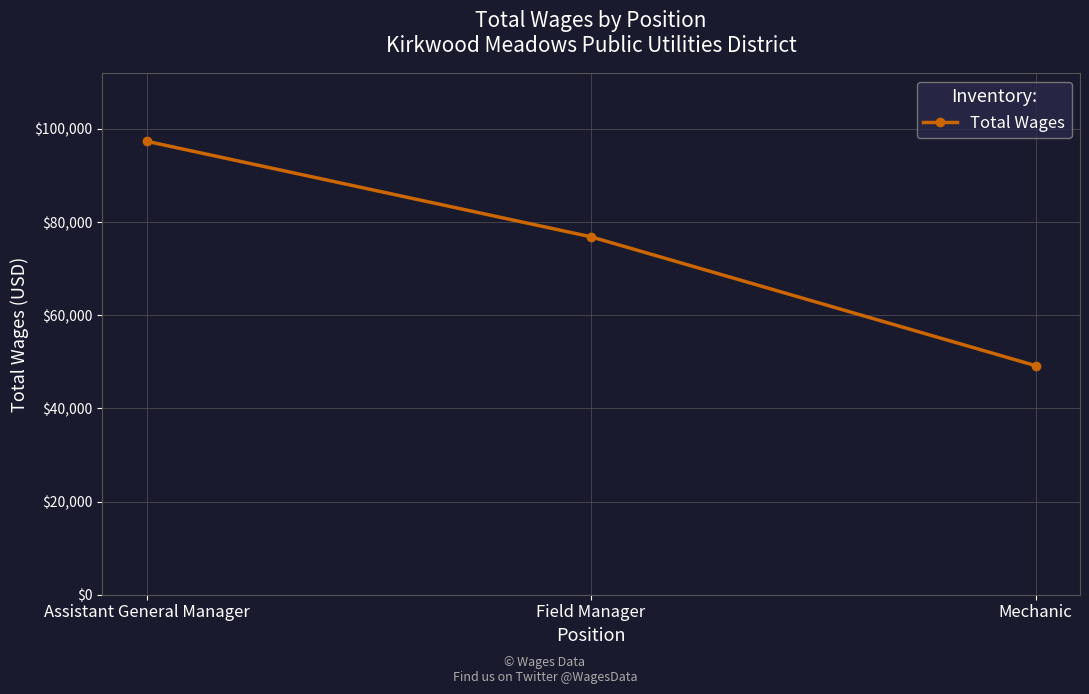

Does the chart display data point markers on the line(s)?

Yes